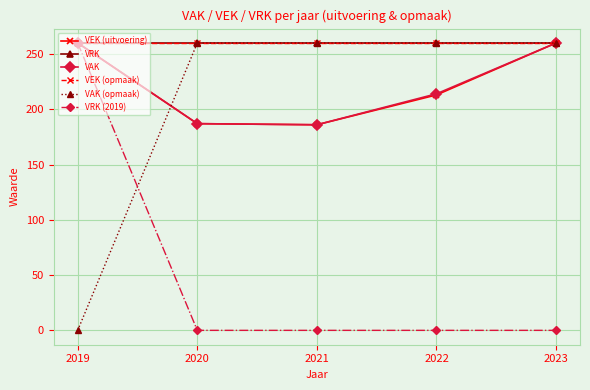

True or false: VAK and VEK (opmaak) cross at least once.

False